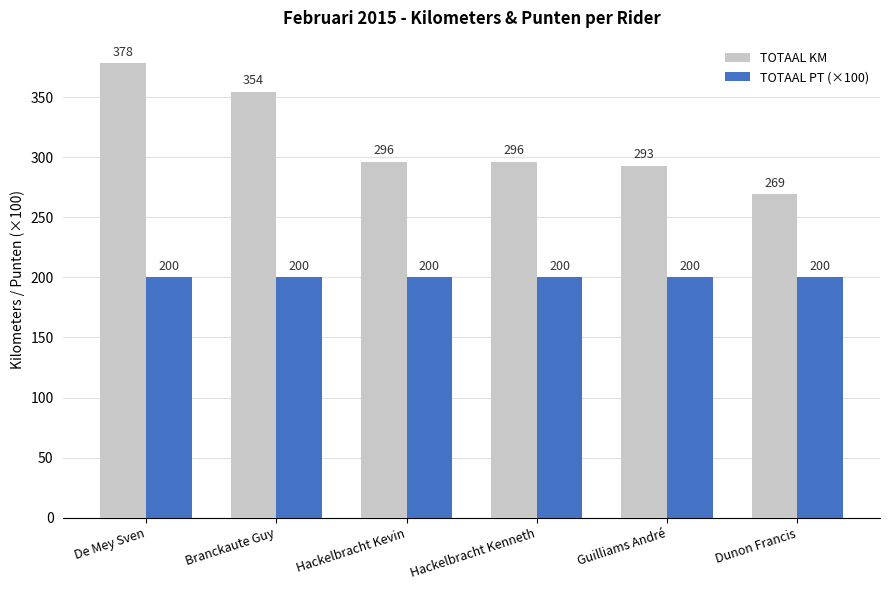

Which category has the highest value in the TOTAAL KM series?

De Mey Sven